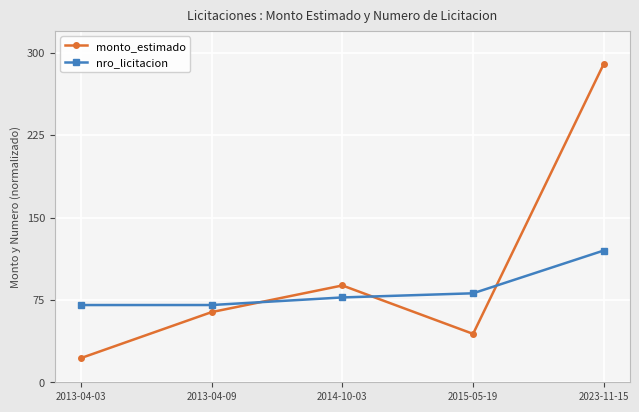

Rank the categories by monto_estimado value from lowest to highest.

2013-04-03, 2015-05-19, 2013-04-09, 2014-10-03, 2023-11-15